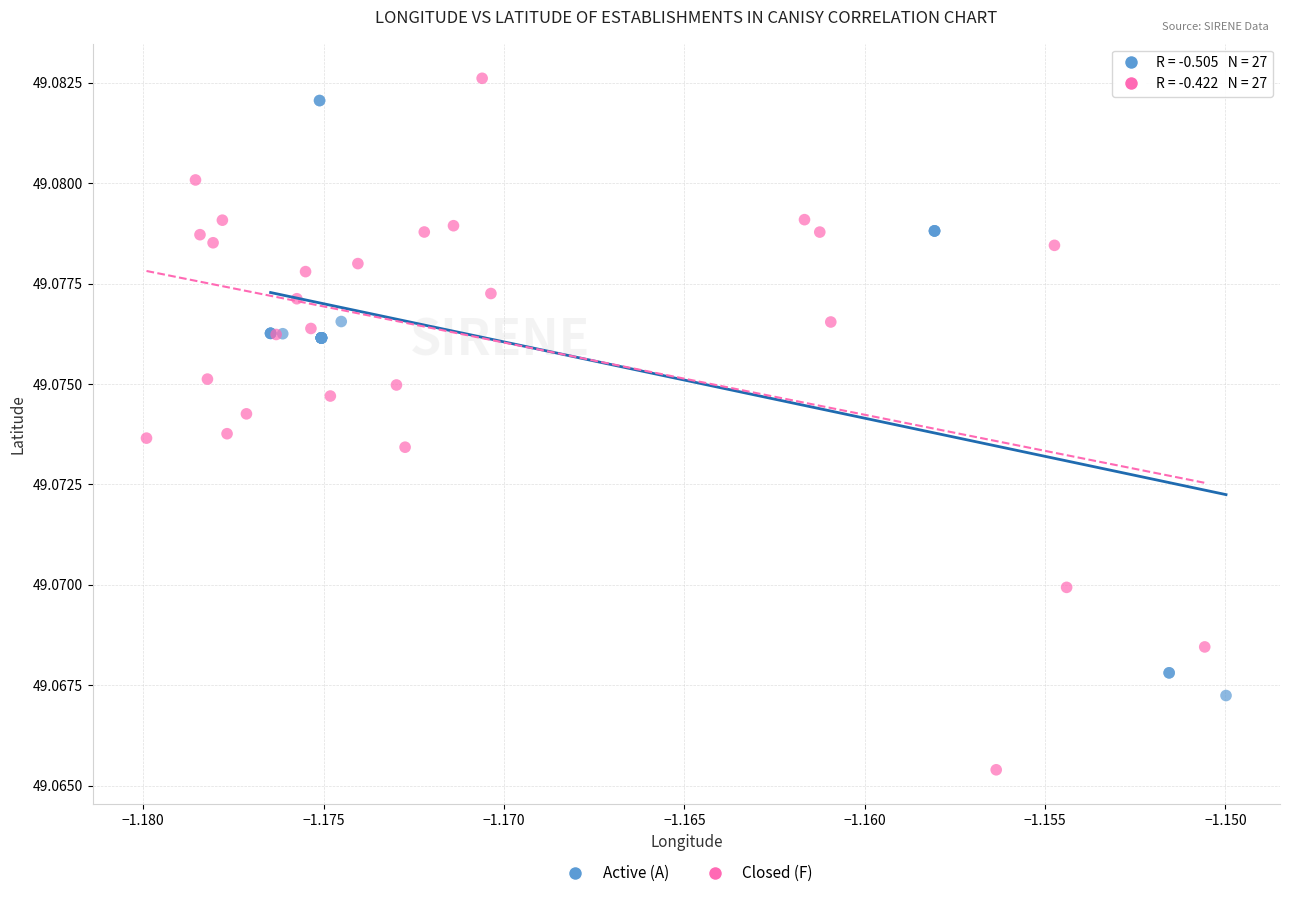

Which series reaches the maximum Y coordinate?

Closed (F)